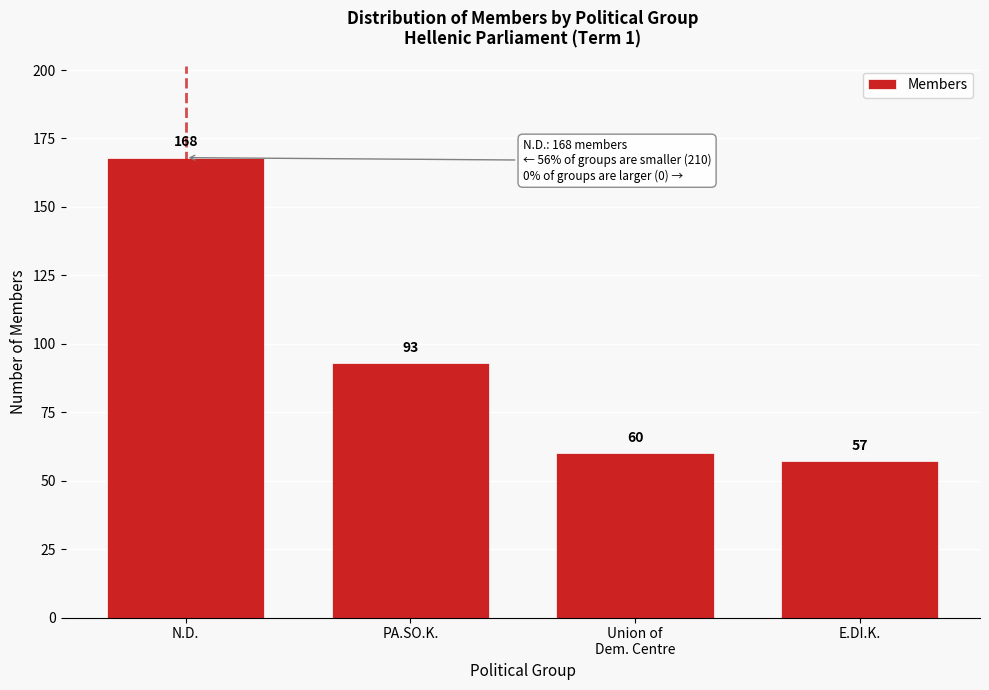

Reading left to right, extract all data points from this chart.

168	93	60	57